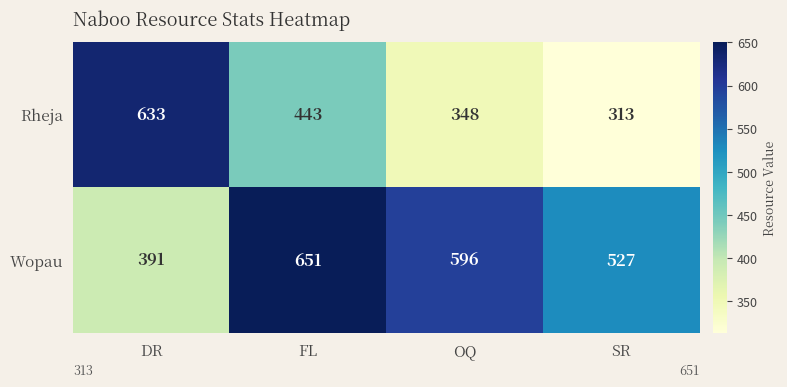

Reading left to right, list all the values displayed in this chart.

Rheja: 633	443	348	313
Wopau: 391	651	596	527